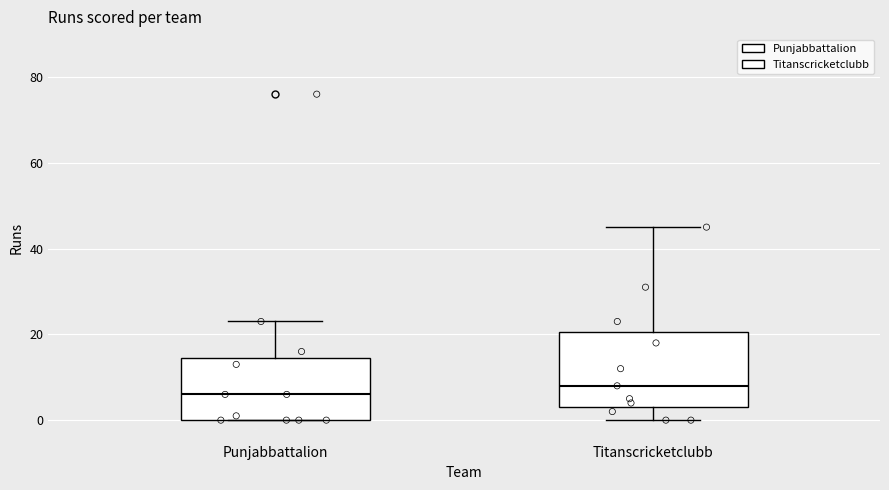

Where is the upper edge of the box for Punjabbattalion on the y-axis? The values are not printed on the chart, so give them approximately, as read against the axis.

14